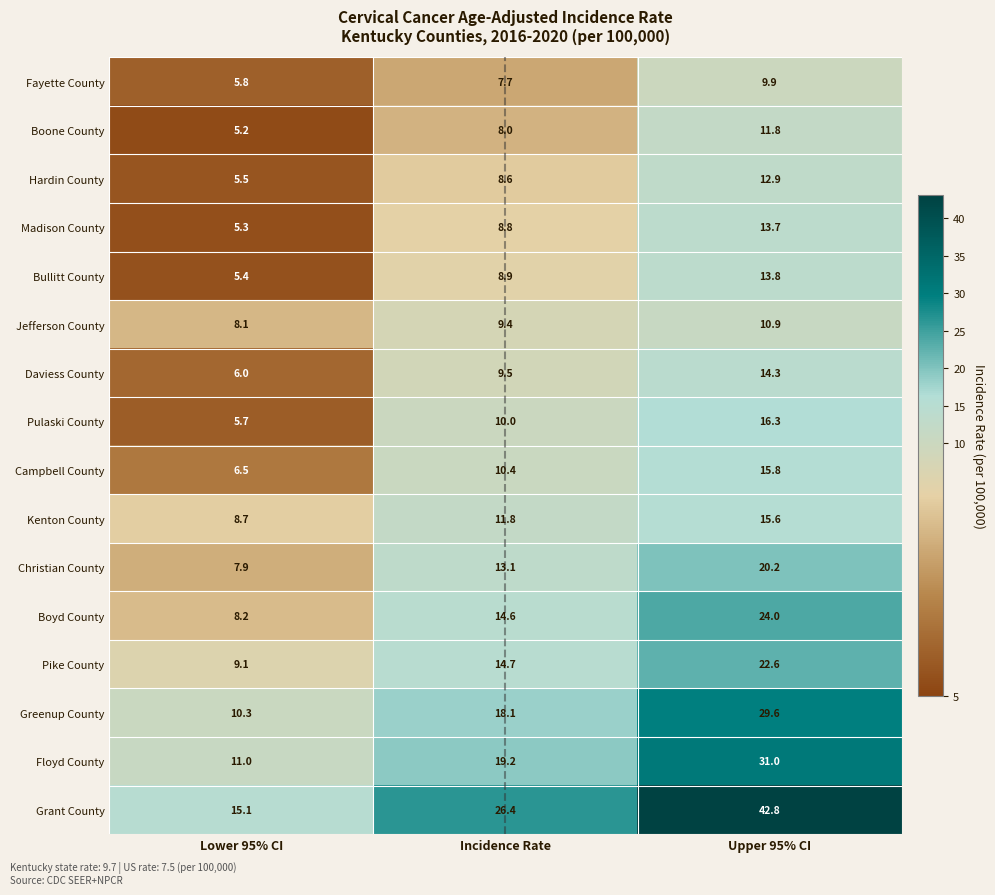

At how many categories does at least one series exceed 34?

1